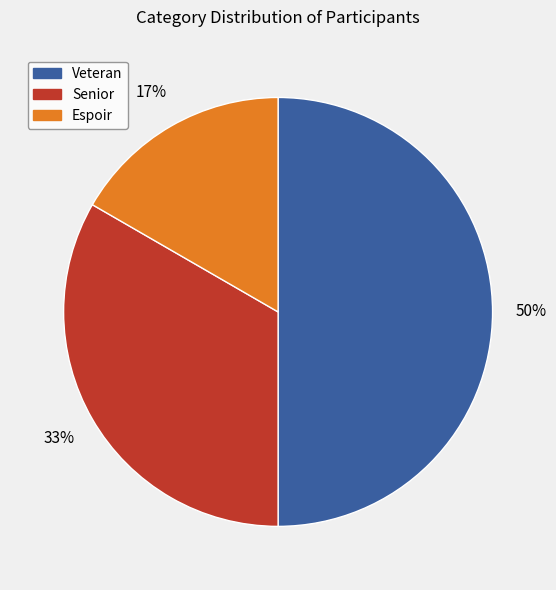

To the nearest percent, what percentage of the pie is Espoir?

17%